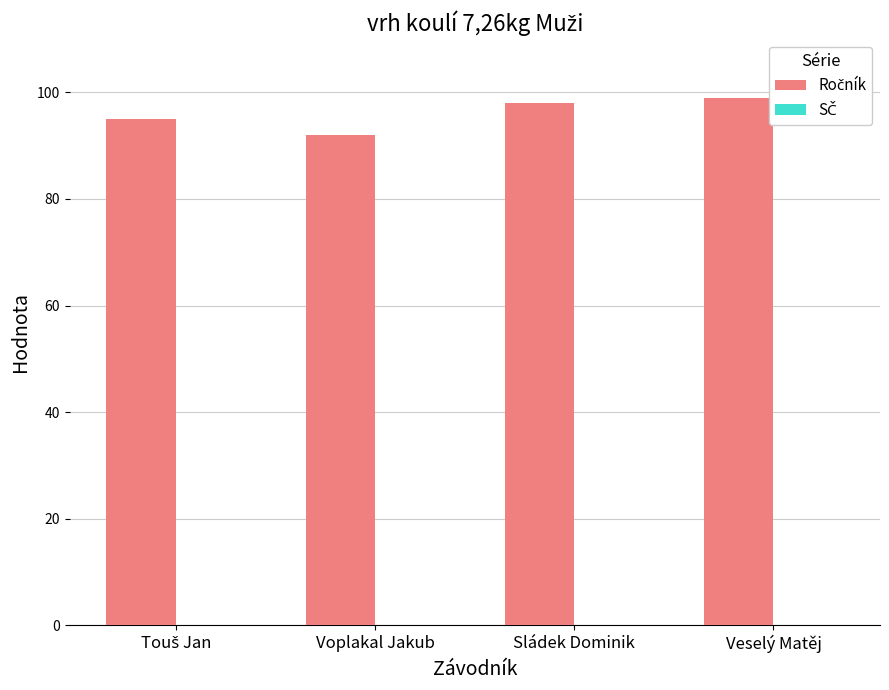

What is the change in value from Voplakal Jakub to Veselý Matěj?

+7